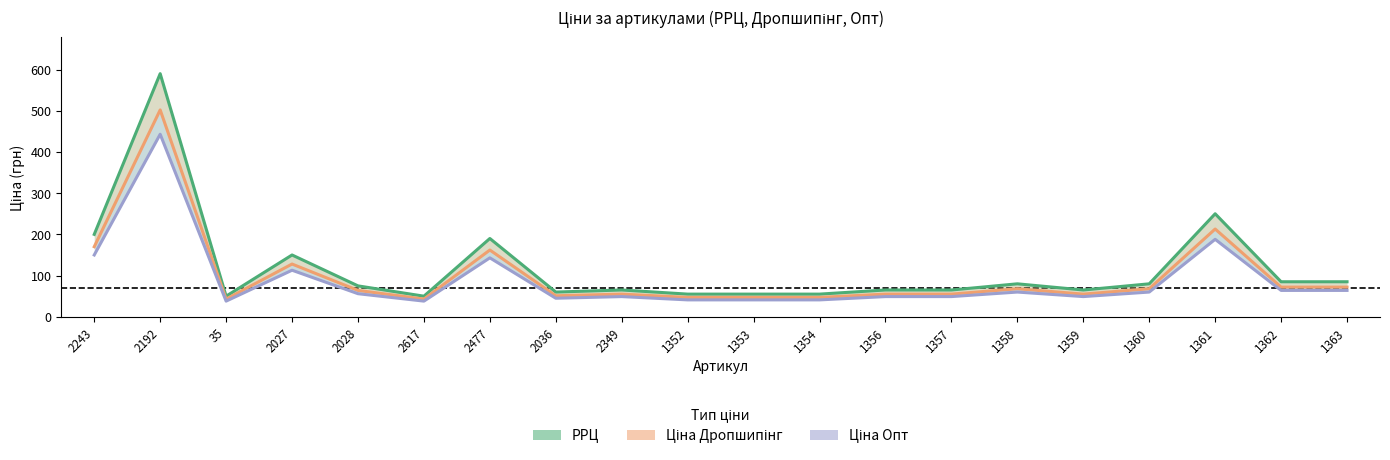

How many interior local peaks does the Ціна Опт series have?

6